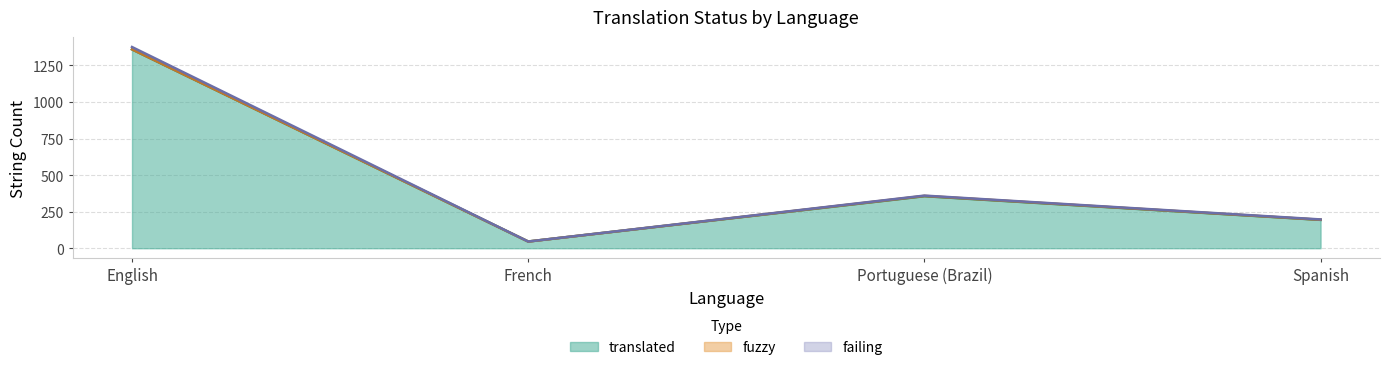

What is the value of the translated point at the 3rd from the left?

356